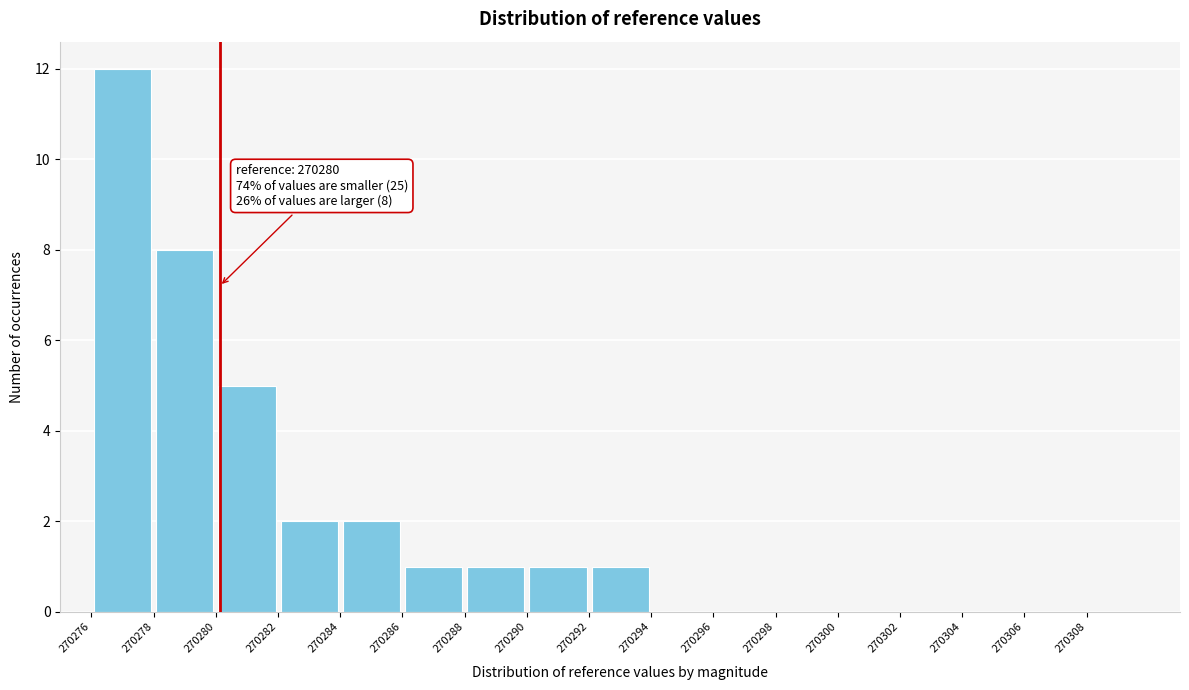

Which range on the x-axis has the tallest bar?

270276 to 270278